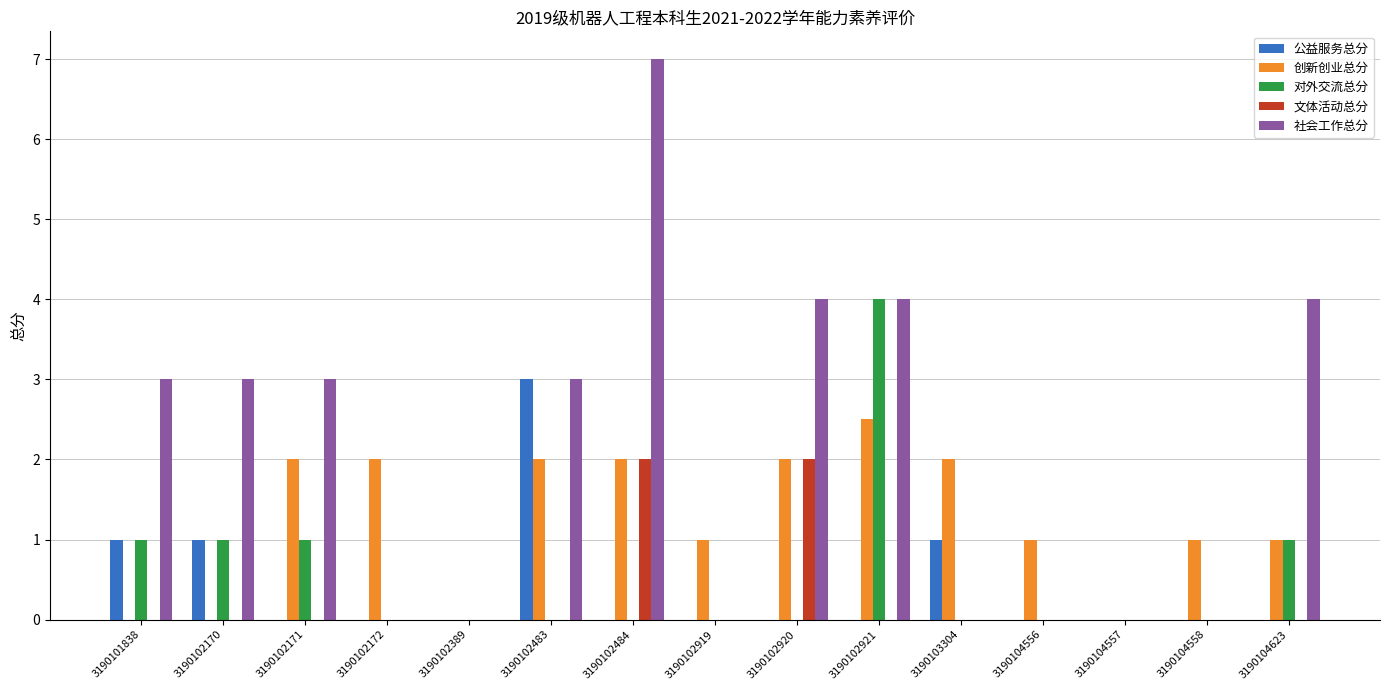

Which series changed the most between 3190102919 and 3190104557?

创新创业总分